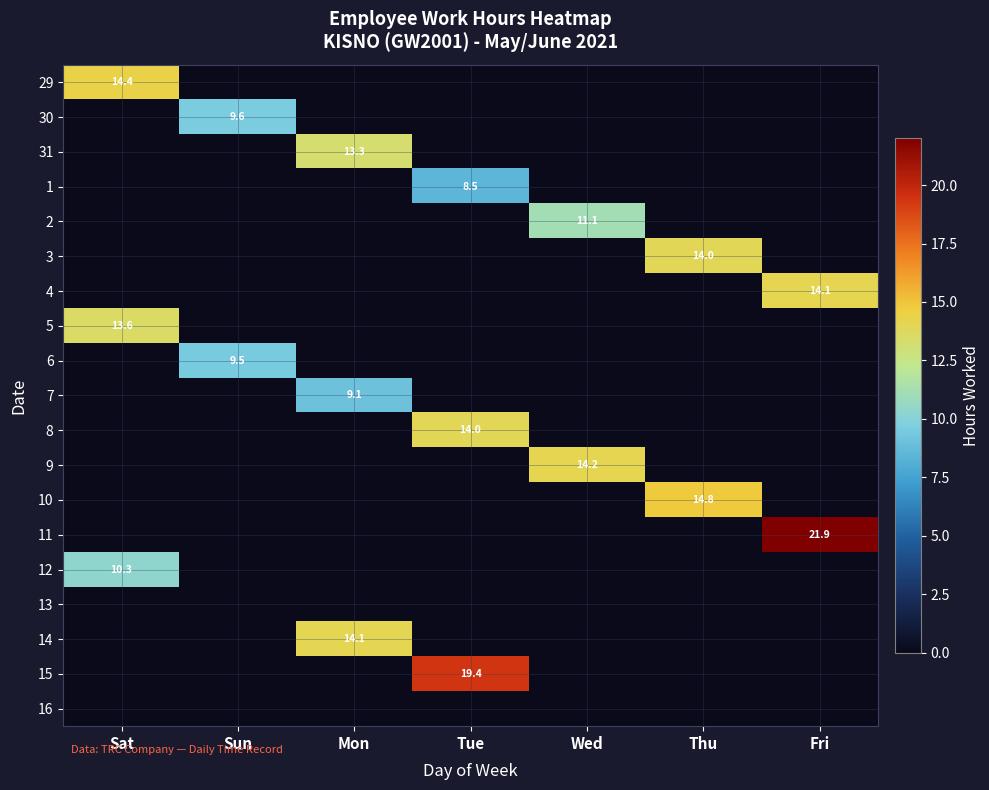

At which category is the sum across all series the highest?

Tue